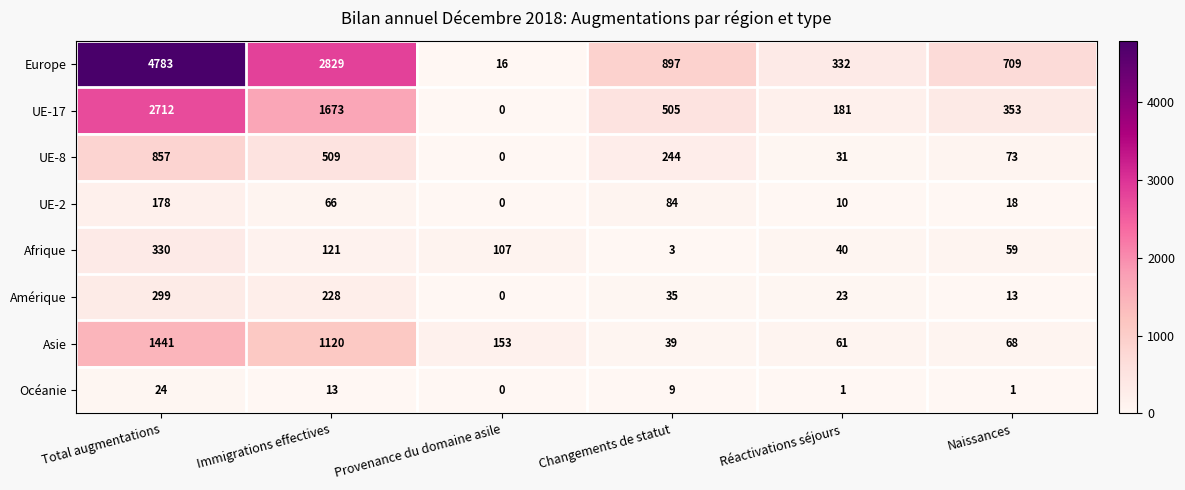

Is it true that UE-8 equals 0 at Provenance du domaine asile?

True